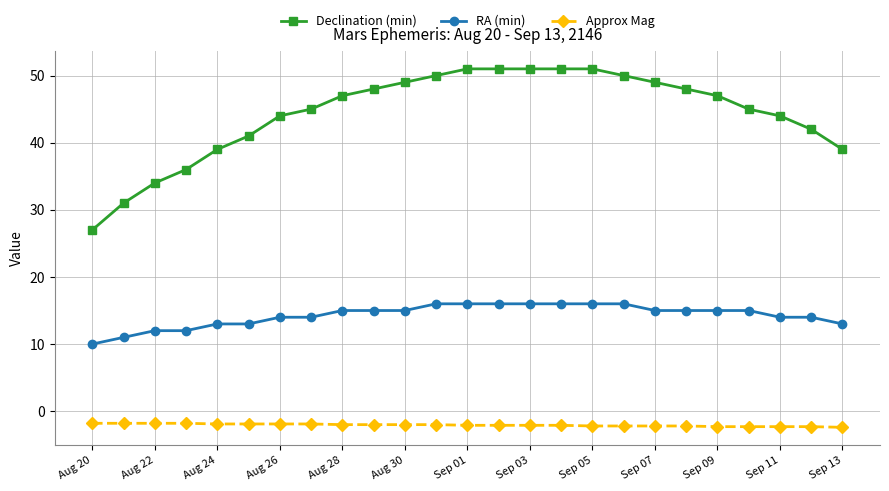

Which series has the widest spread of values?

Declination (min)